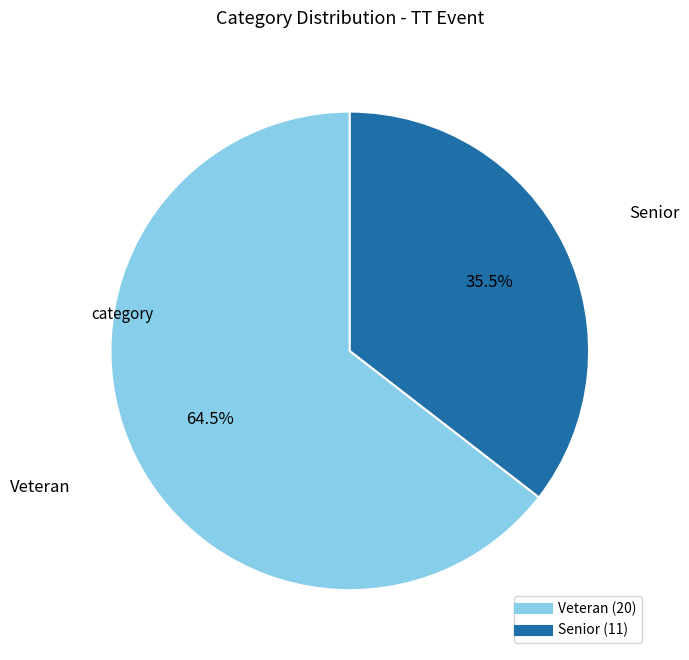

To the nearest percent, what is the average slice percentage?

50%